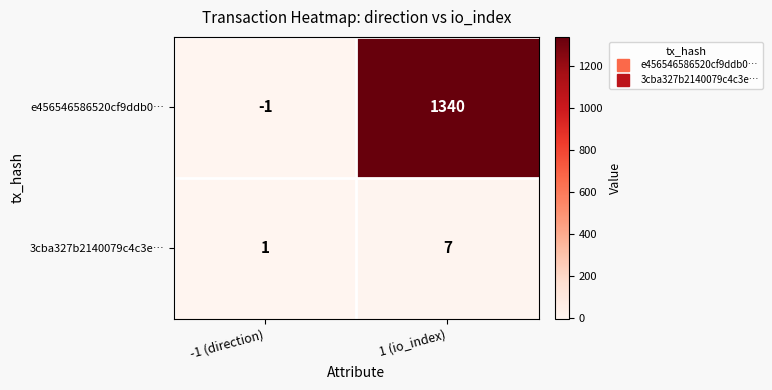

What is the difference between the e456546586520cf9ddb0… values at 1 (io_index) and -1 (direction)?

1341